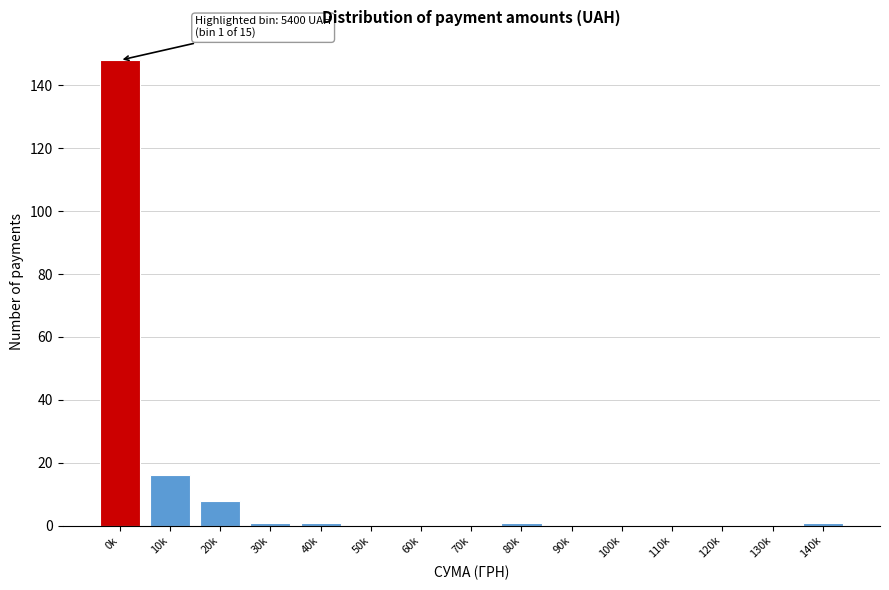

Reading left to right, what are all the values shown in this chart?

0k=148	10k=16	20k=8	30k=1	40k=1	50k=0	60k=0	70k=0	80k=1	90k=0	100k=0	110k=0	120k=0	130k=0	140k=1